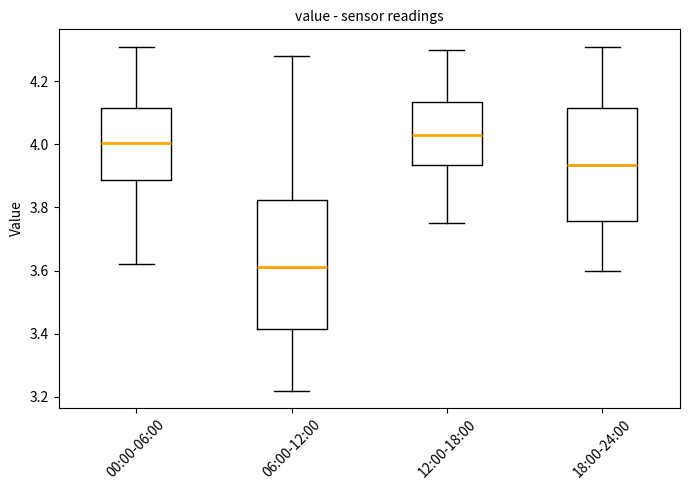

Which box has the highest median line?

12:00-18:00